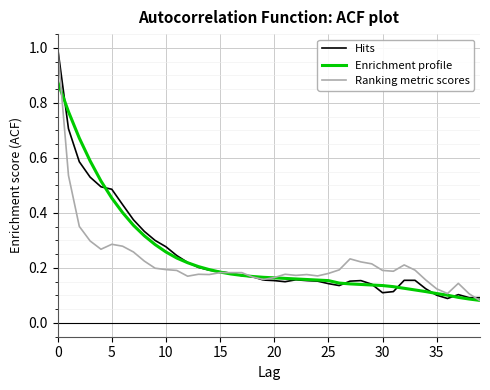

In Ranking metric scores, how many points are lower than both neighbors (excluding endpoints)?

8